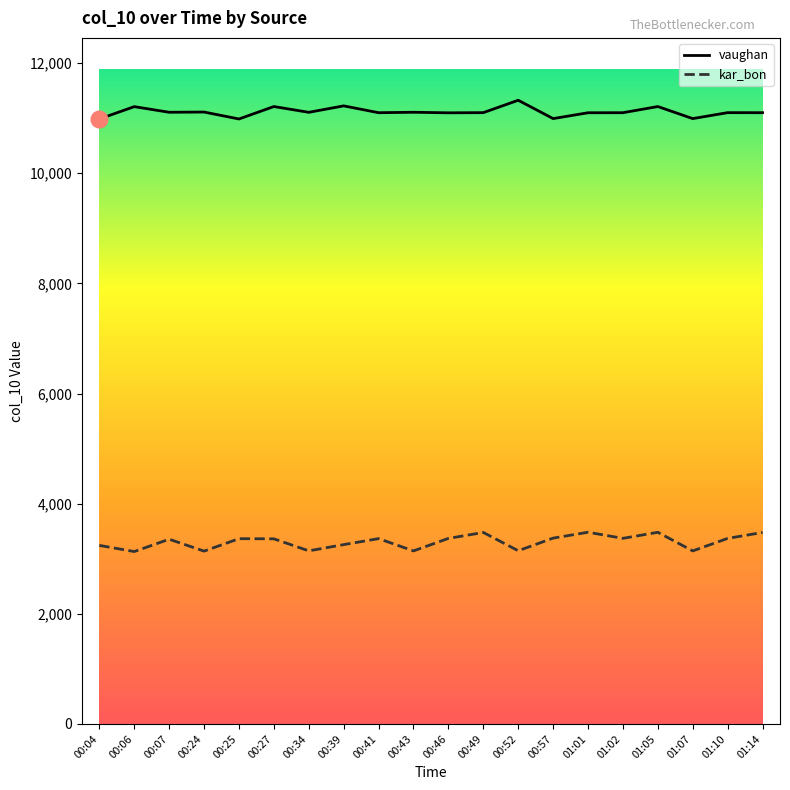

What is the minimum value shown in the chart?

3130